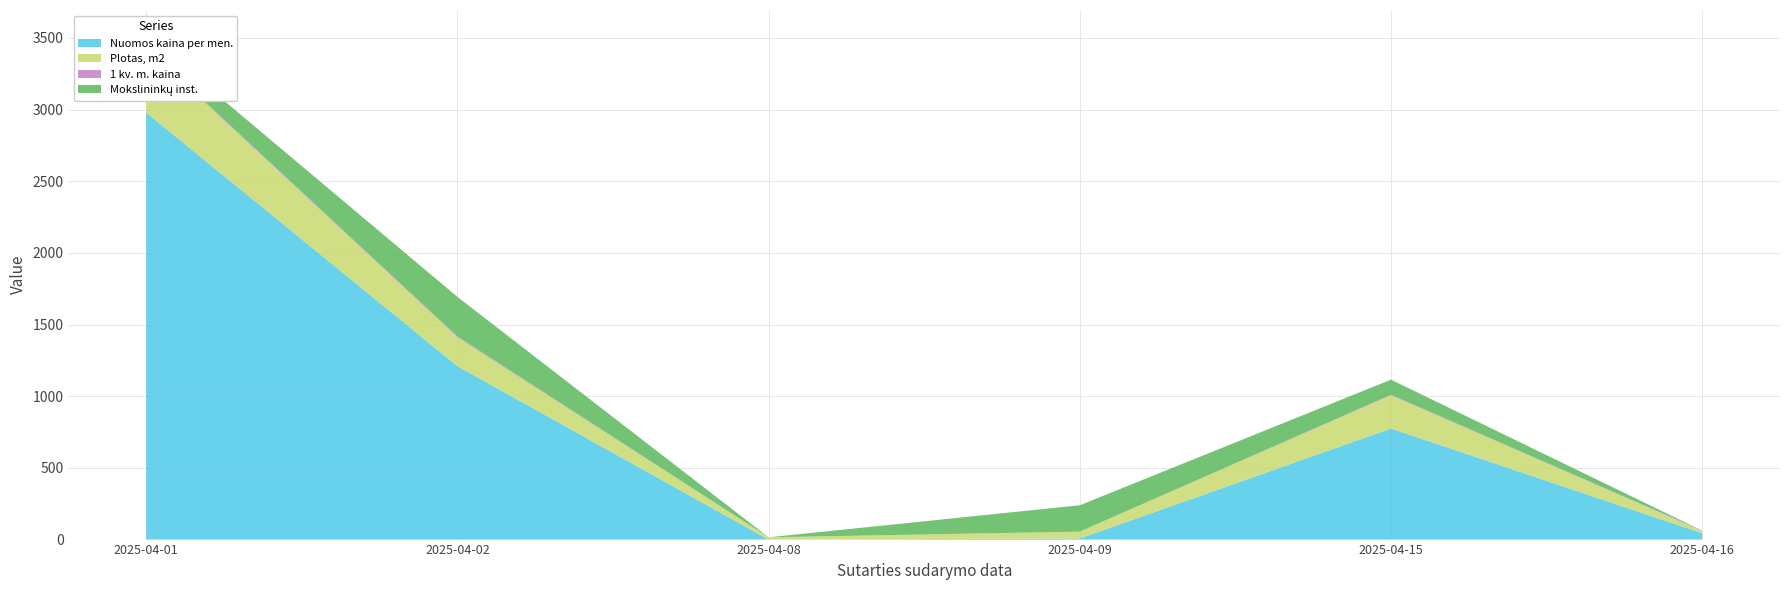

True or false: Nuomos kaina per men. has a value of 774.9 at 2025-04-15.

True